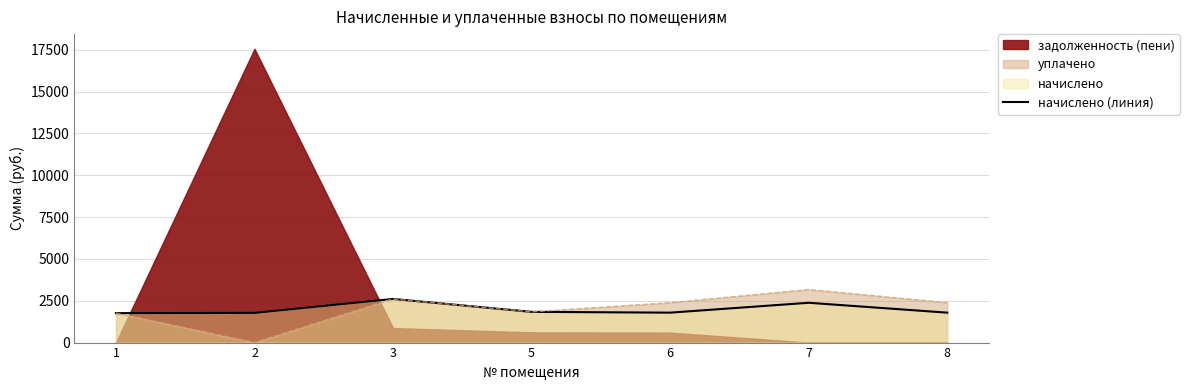

What is the minimum value for начислено (линия)?

1759.7